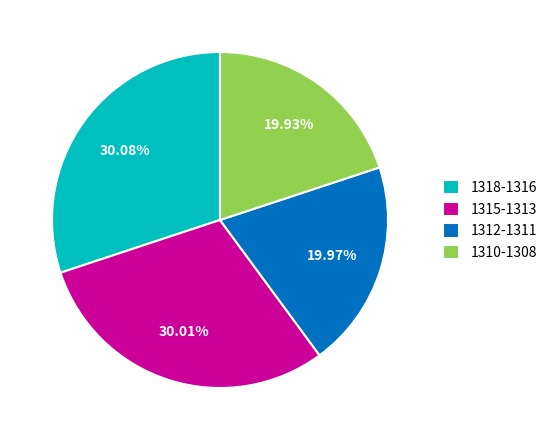

How many slices are in this pie chart?

4